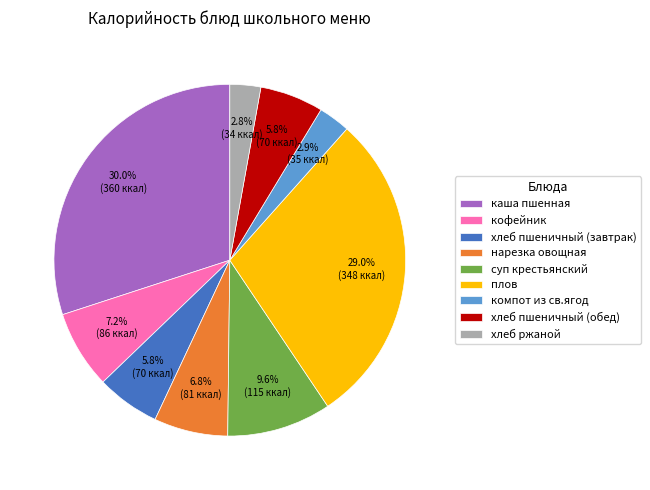

Which category has the biggest portion of the pie?

каша пшенная